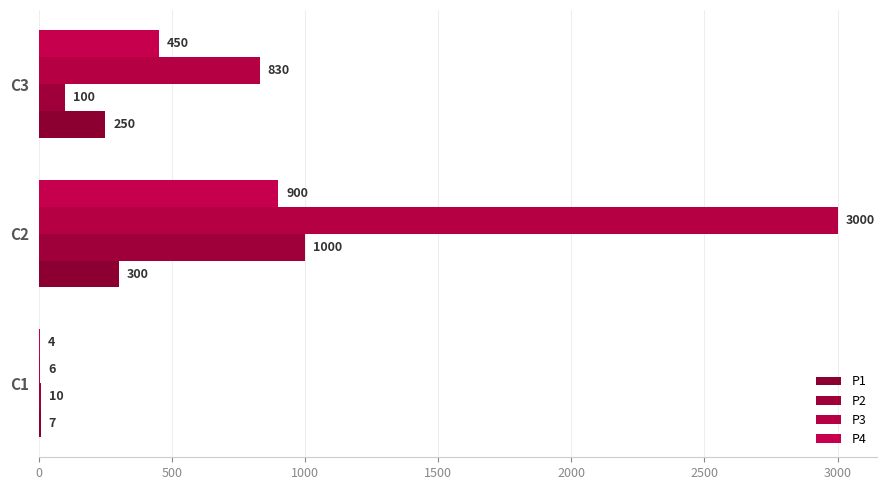

How many distinct data groups are displayed?

4